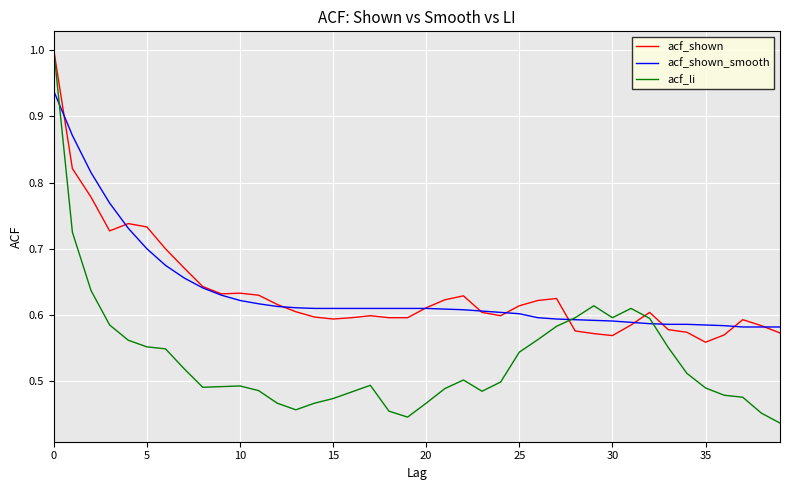

Does the chart display data point markers on the line(s)?

No